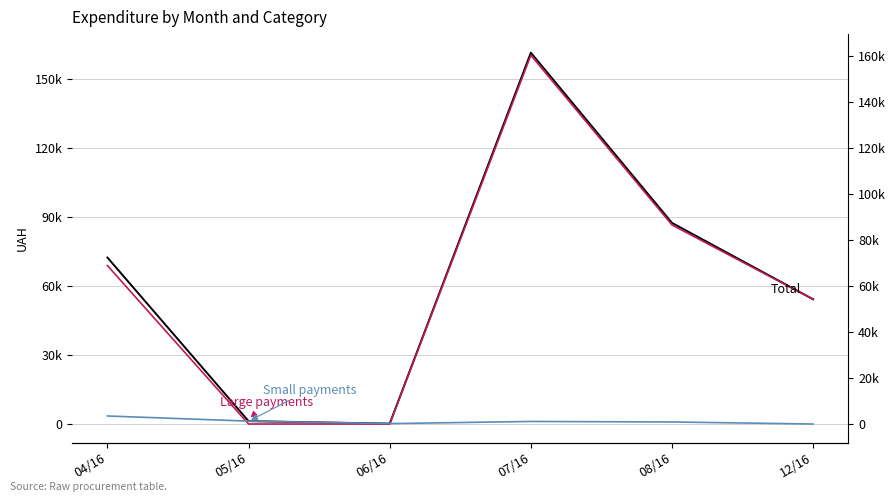

At which label does Large payments (≥1000 UAH) reach its minimum?

05/16